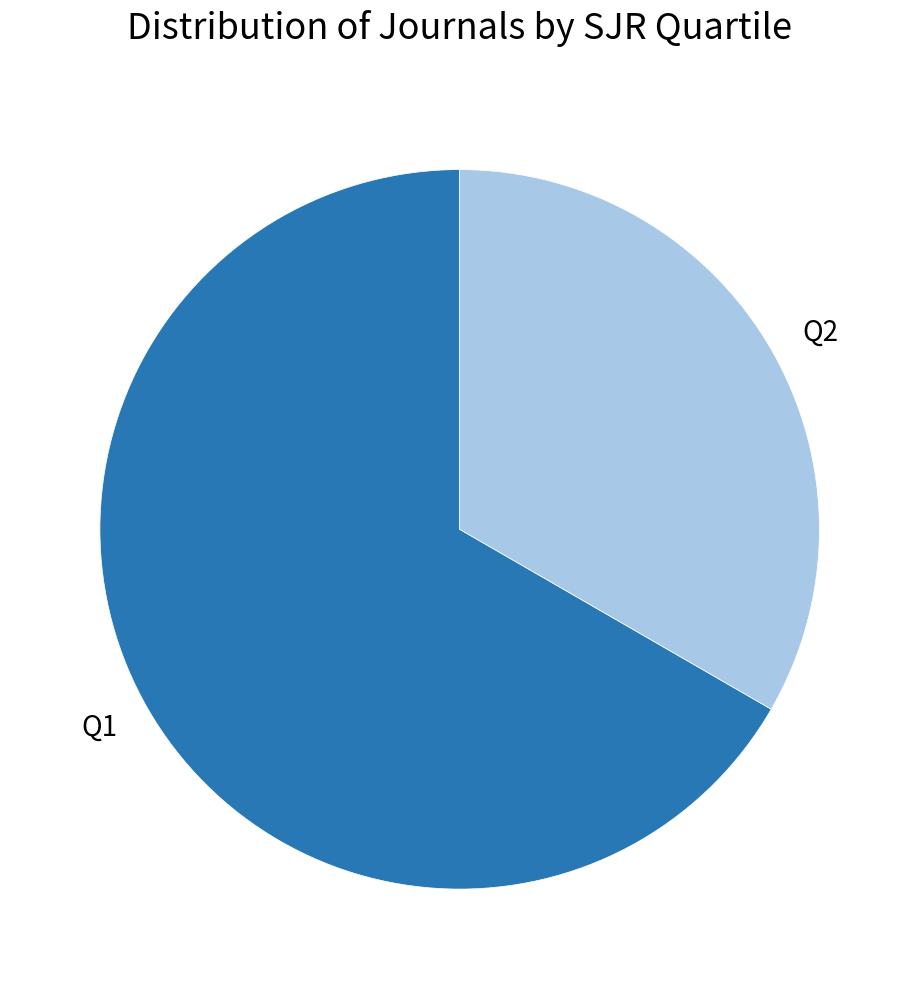

Combined, do Q2 and Q1 account for over 50%?

Yes